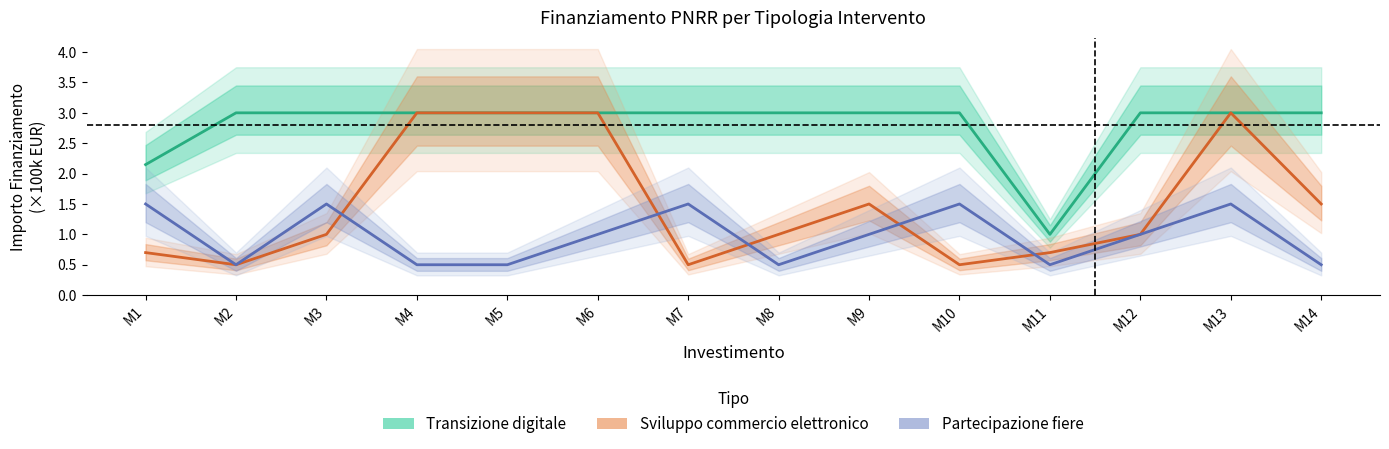

Where is Transizione digitale nearest to the value 2?

M1